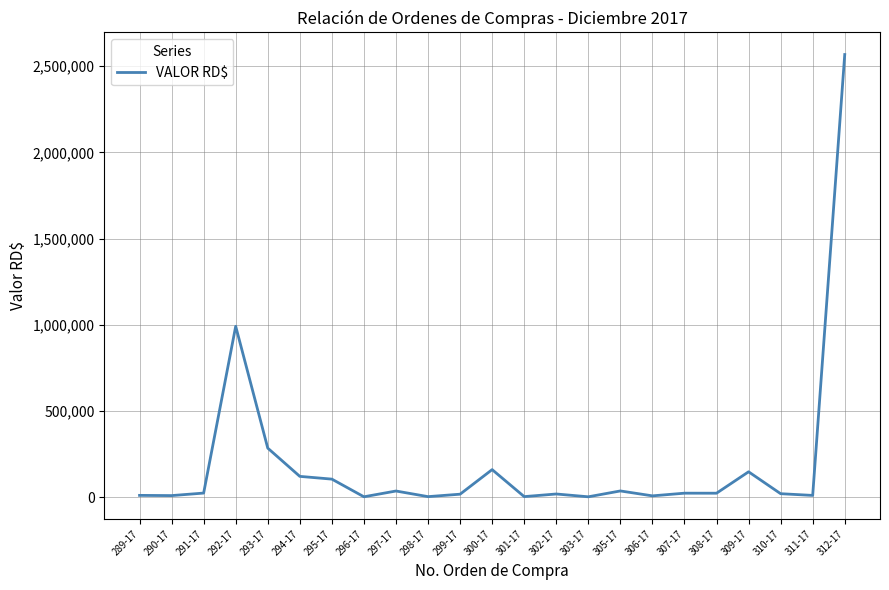

The value at 294-17 is 119974.0. True or false?

True